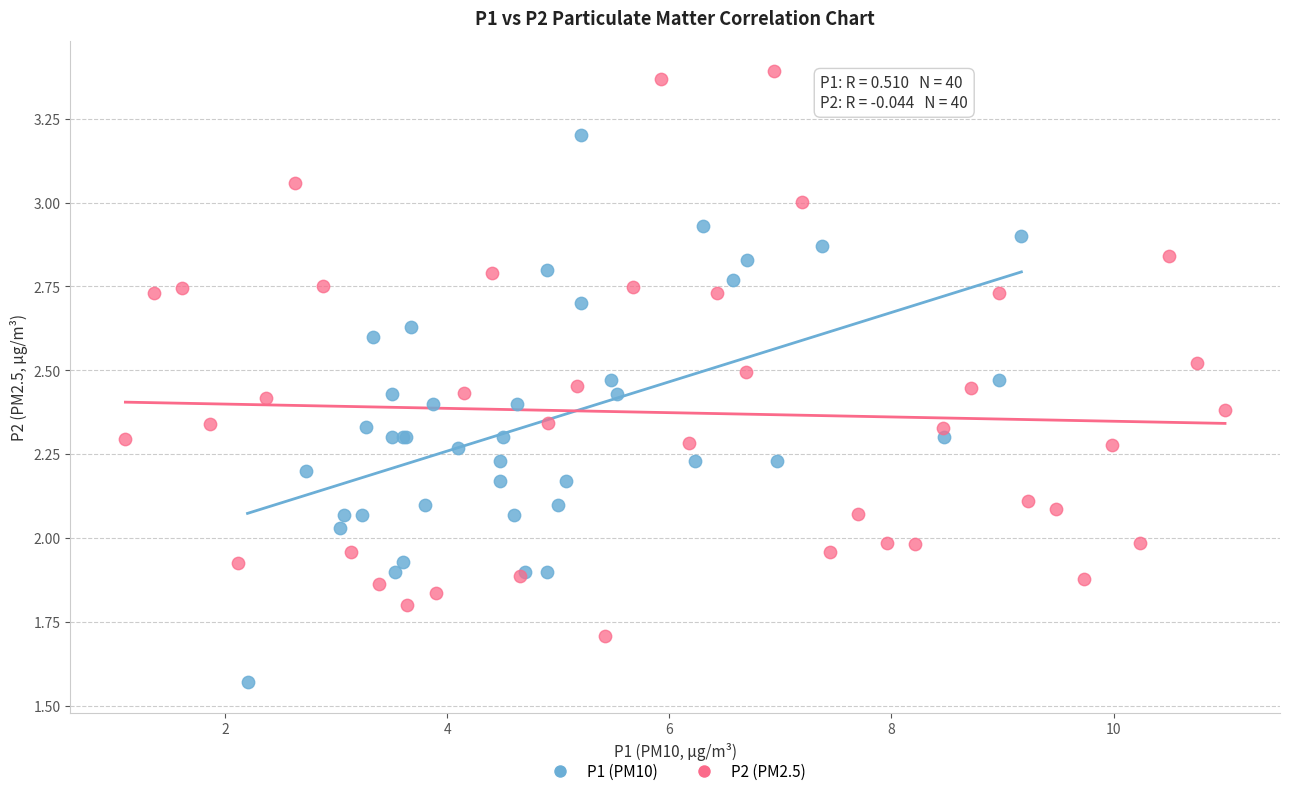

Which series reaches the maximum Y coordinate?

P2 (PM2.5)